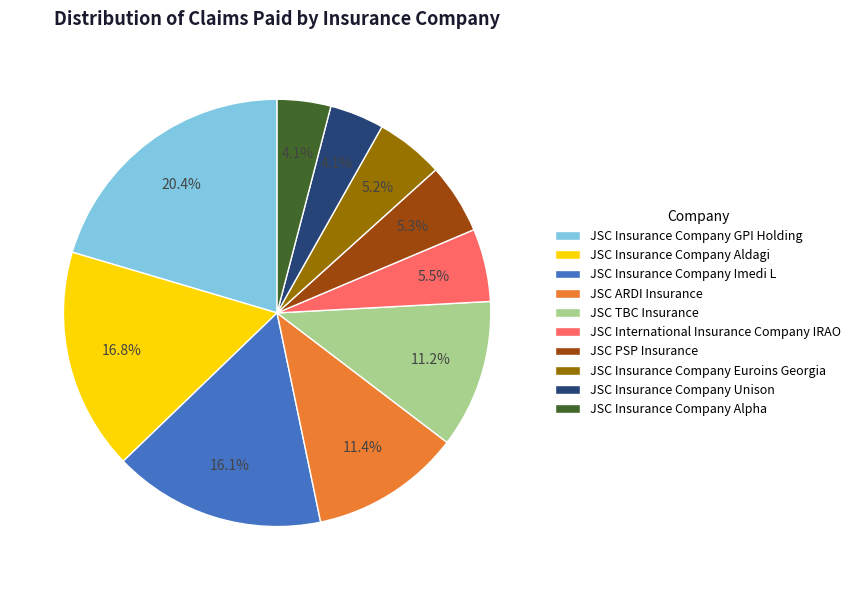

Which category has the biggest portion of the pie?

JSC Insurance Company GPI Holding